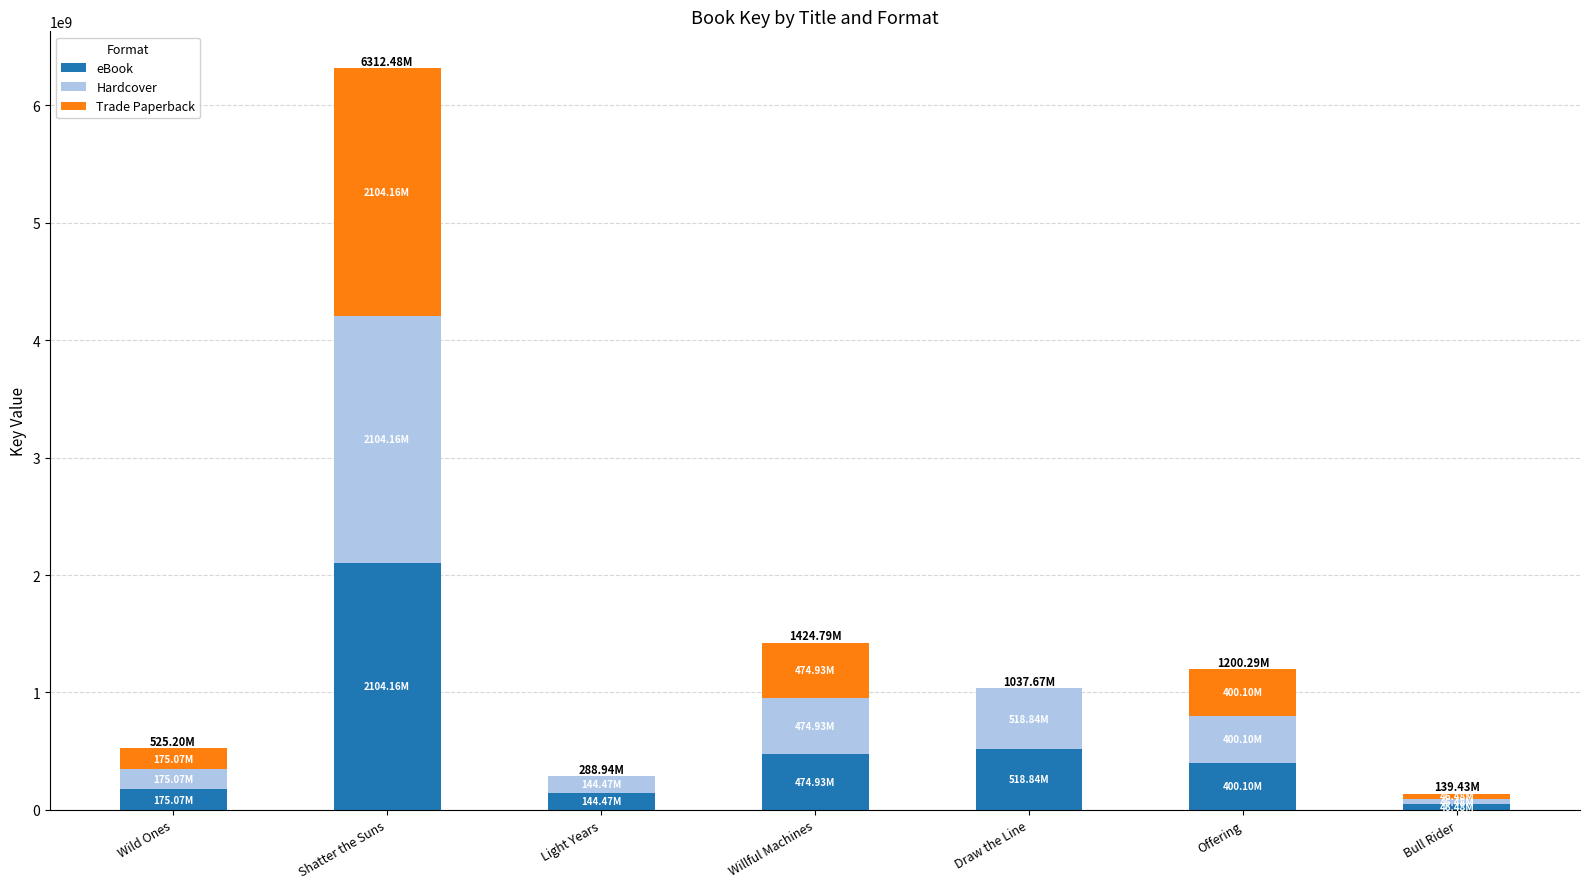

At which category is the sum across all series the highest?

Shatter the Suns